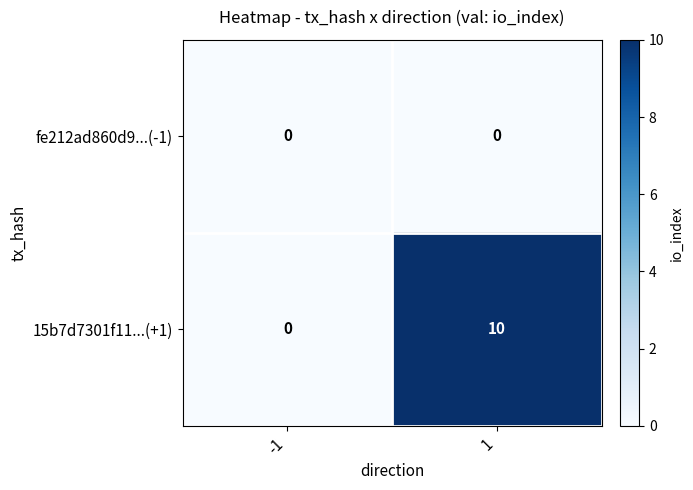

At how many categories does at least one series exceed 1?

1